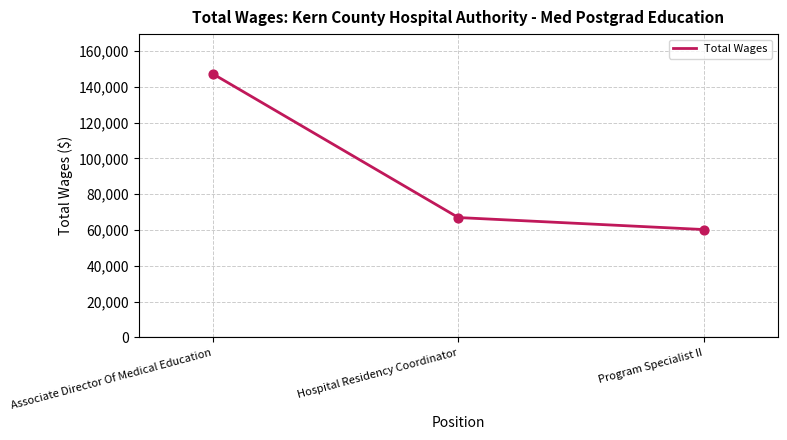

Which has a higher value, Program Specialist II or Associate Director Of Medical Education?

Associate Director Of Medical Education